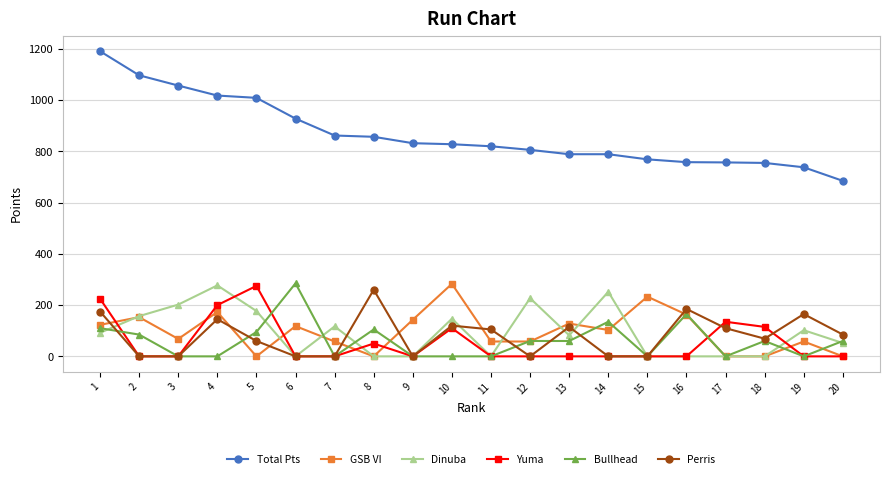

True or false: GSB VI has more than 2 interior local peaks.

True